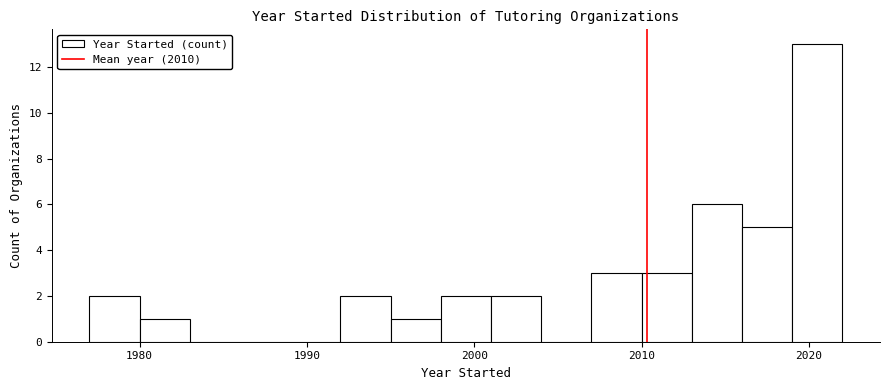

Read against the x-axis, roughly where is the centre of the tallest bar?

2021